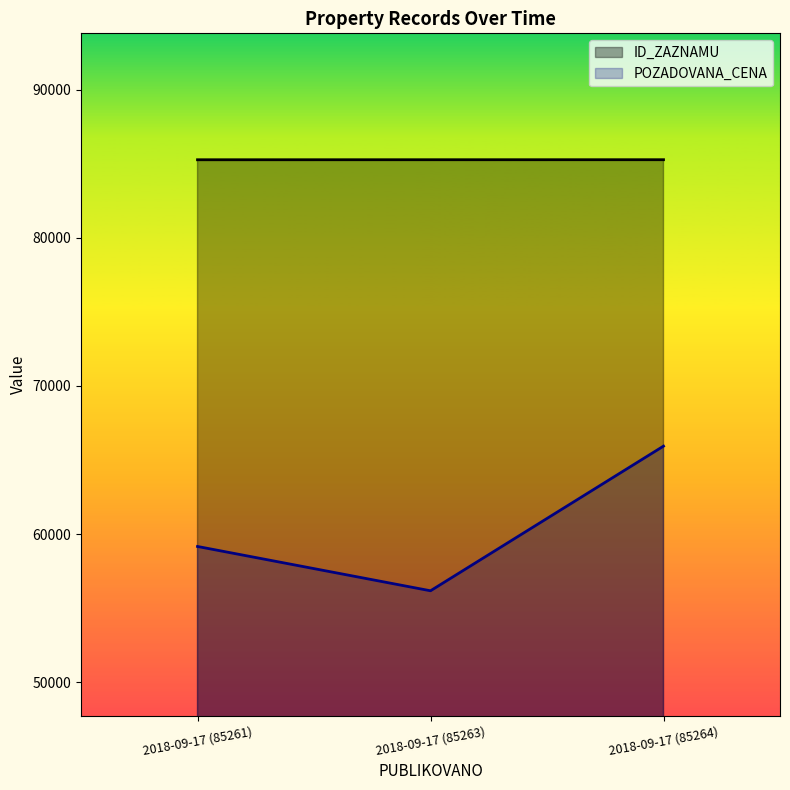

What is the label of the 1st point from the right?

2018-09-17 (85264)